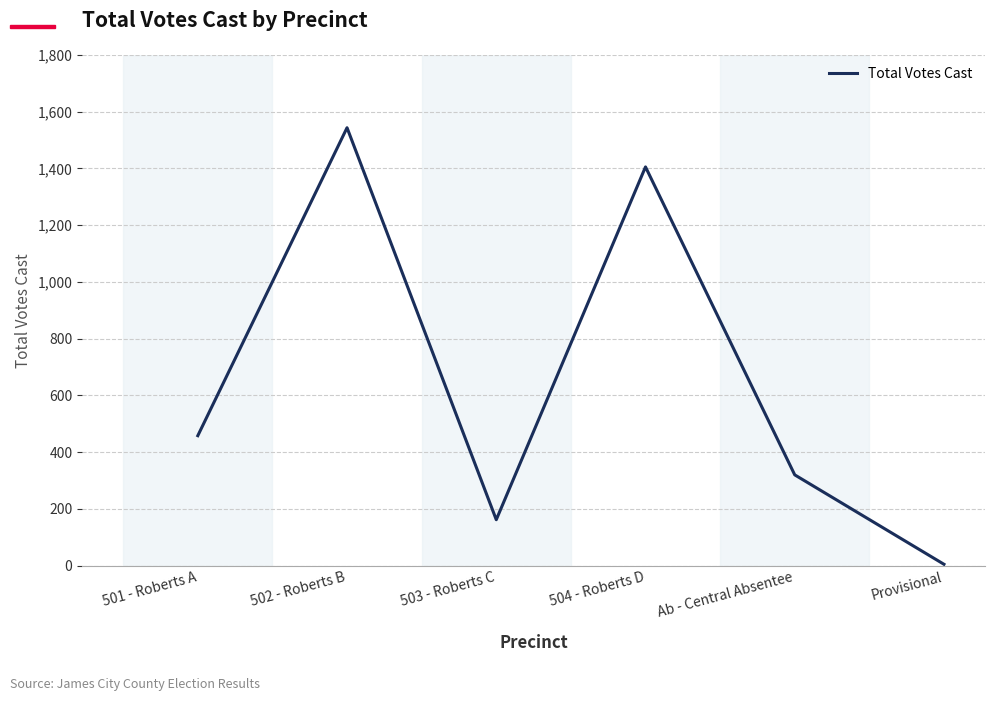

Where is the data nearest to the value 774?

501 - Roberts A